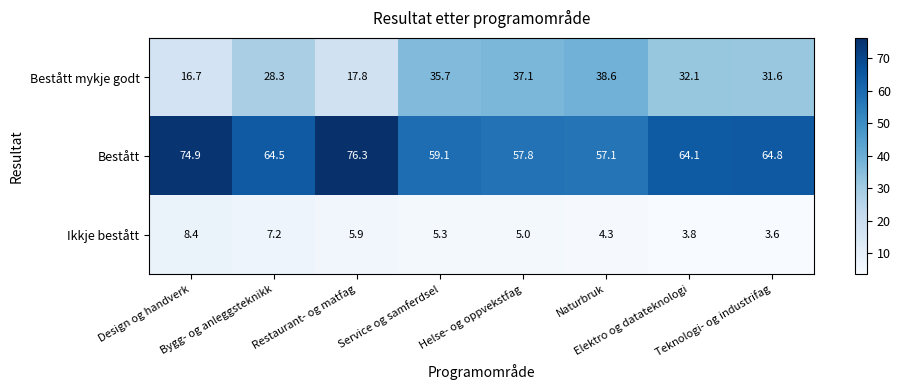

List the series in order of their peak value, lowest first.

Ikkje bestått, Bestått mykje godt, Bestått